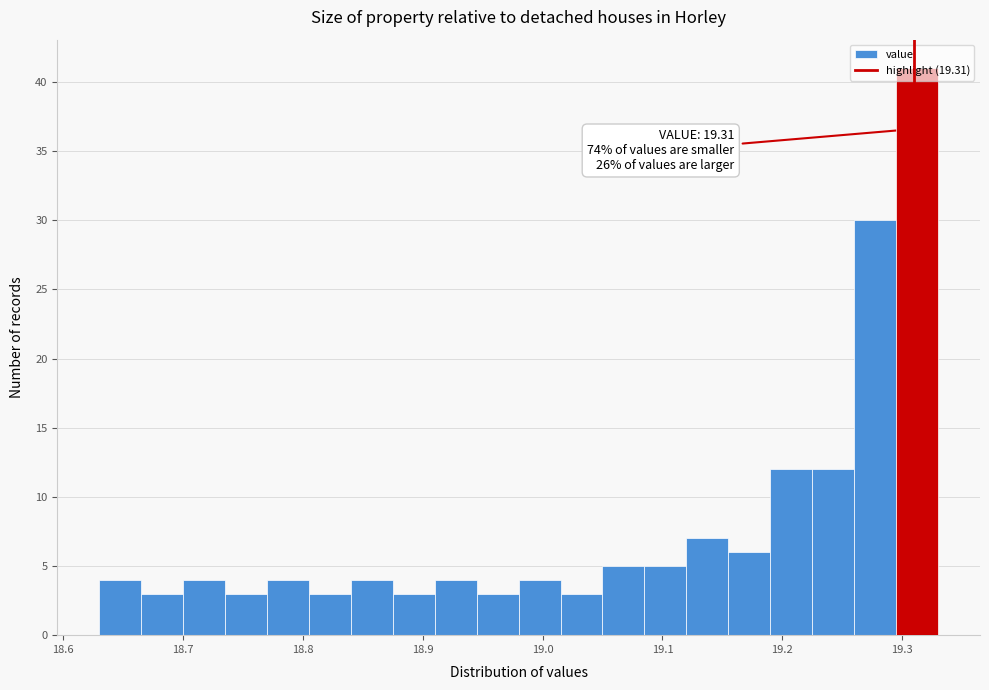

Around what value on the x-axis is the tallest bar? Give the approximate position of its centre, as read against the axis.

19.31